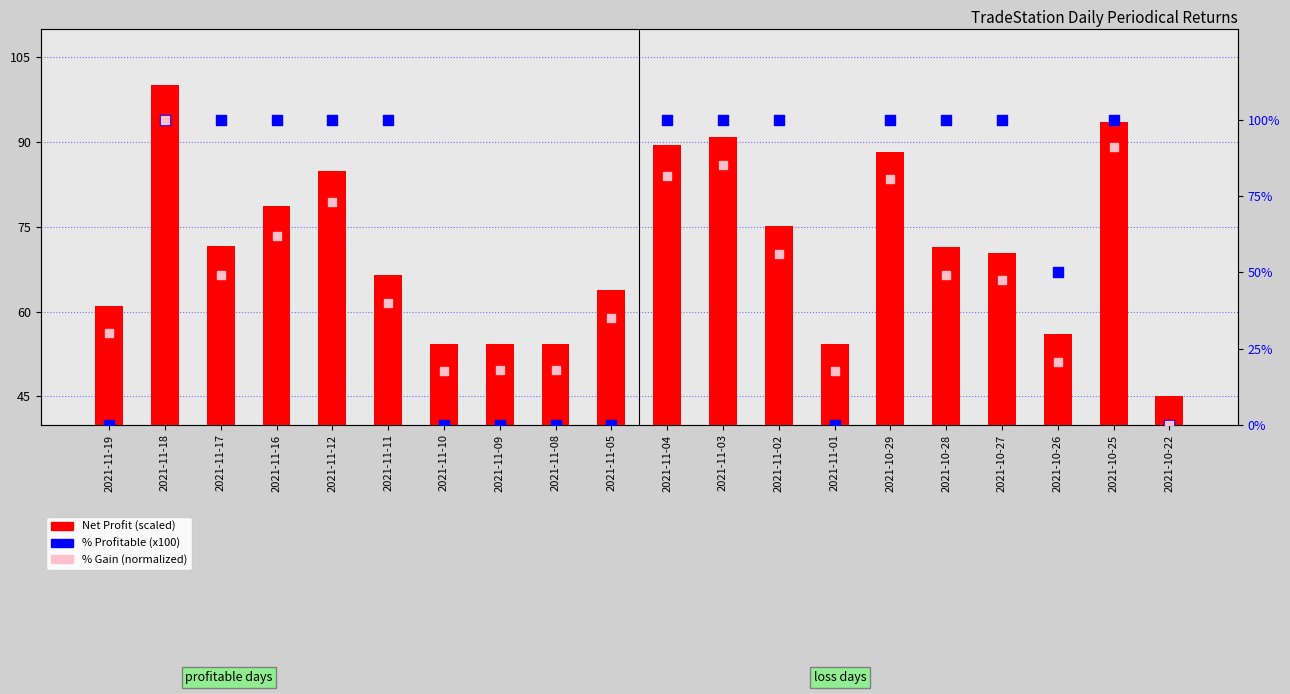

Which series reaches the minimum Y coordinate?

% Profitable